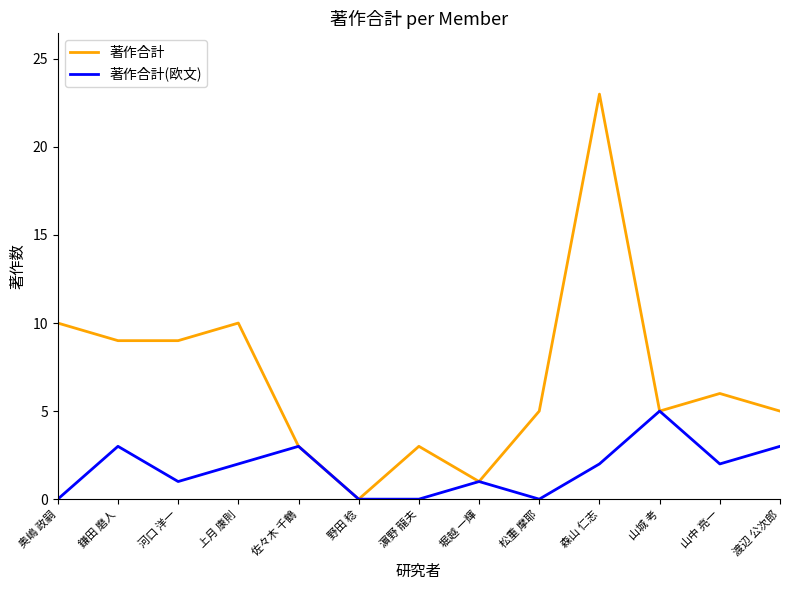

Rank the series at 上月 康則 from lowest to highest value.

著作合計(欧文), 著作合計